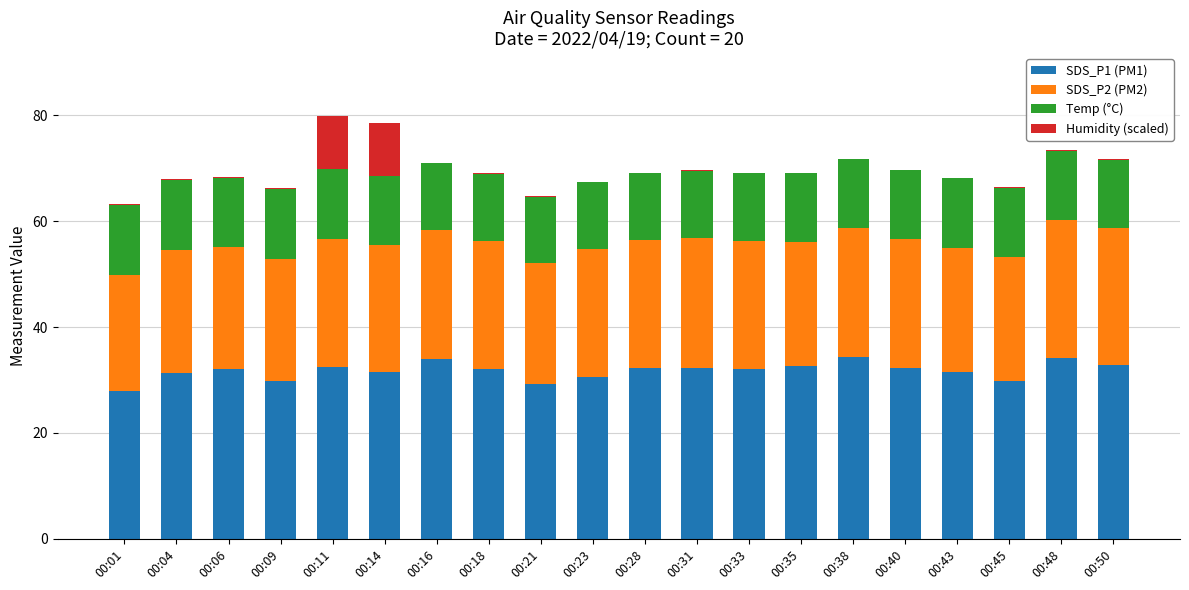

What is the highest value of the SDS_P1 (PM1) series?

34.4